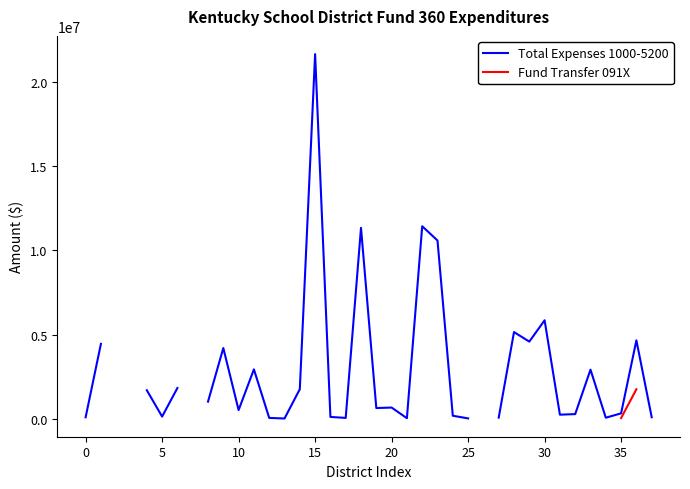

List the series in order of their overall mean, highest first.

Total Expenses 1000-5200, Fund Transfer 091X